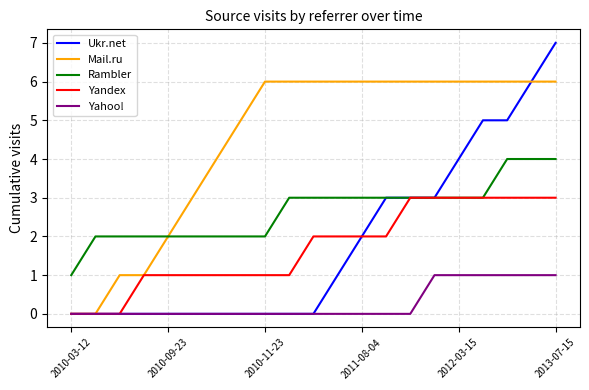

Which series has the largest total across all categories?

Mail.ru